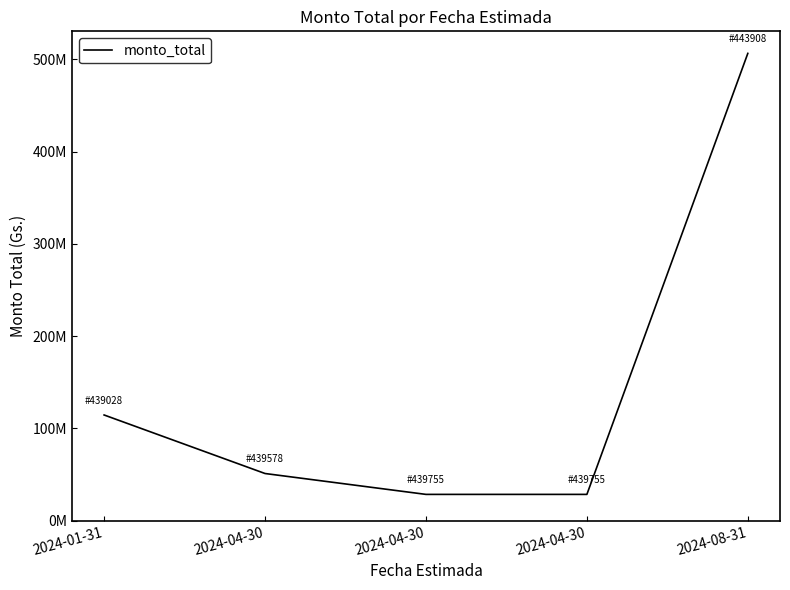

Does the chart display data point markers on the line(s)?

No